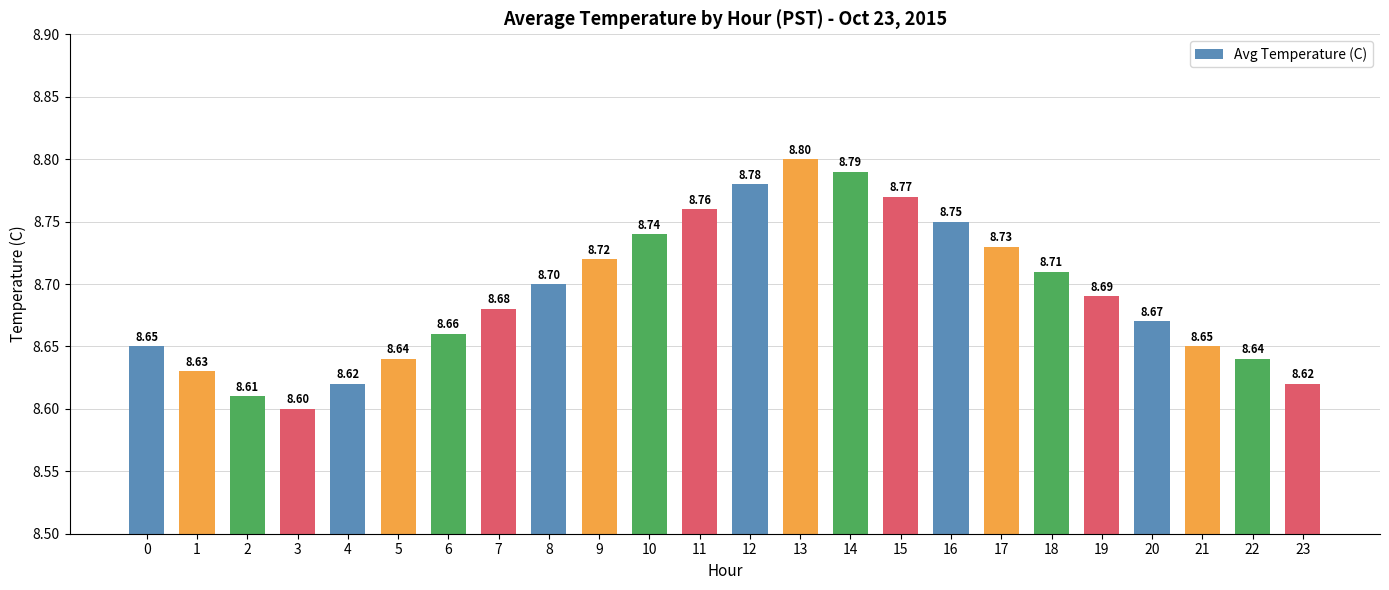

True or false: the data shows 8.7 at 8.

True